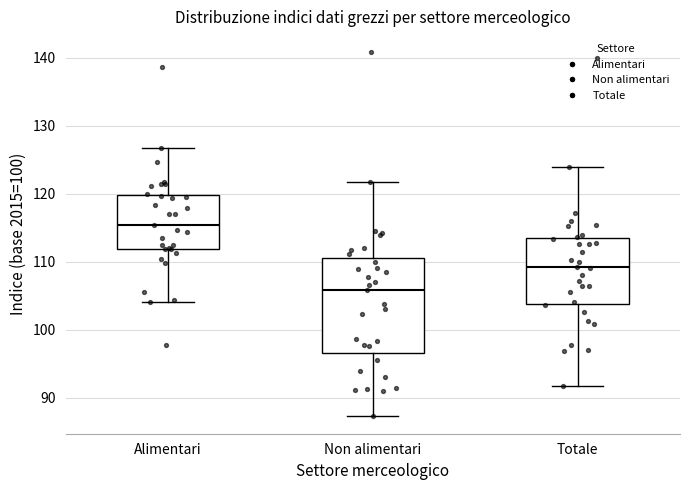

Reading left to right, transcribe this box plot: for each box, give where its median line is, the range the box spans, and where its two whiskers end, as read against the y-axis. The values are not printed on the chart, so give them approximately, as read against the axis.

Alimentari: median 115, box 112 to 120, whiskers 104 to 127
Non alimentari: median 106, box 97 to 111, whiskers 87 to 122
Totale: median 109, box 104 to 114, whiskers 92 to 124